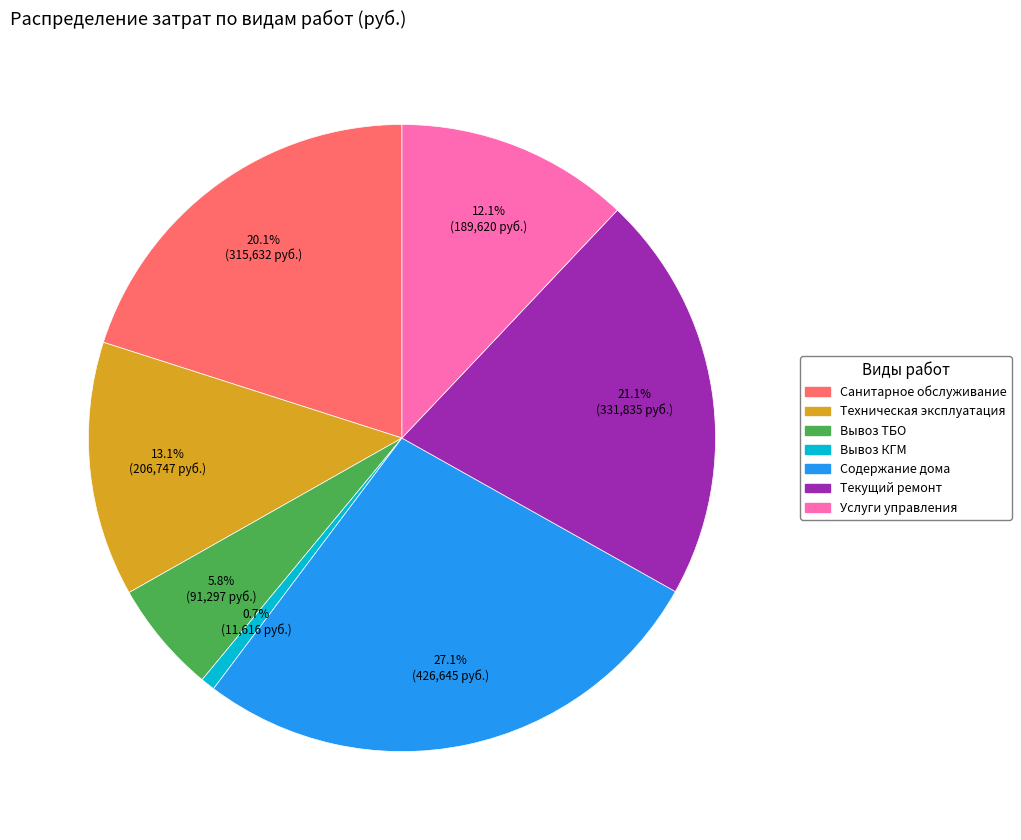

To the nearest percent, what percentage of the pie is Техническая эксплуатация?

13%